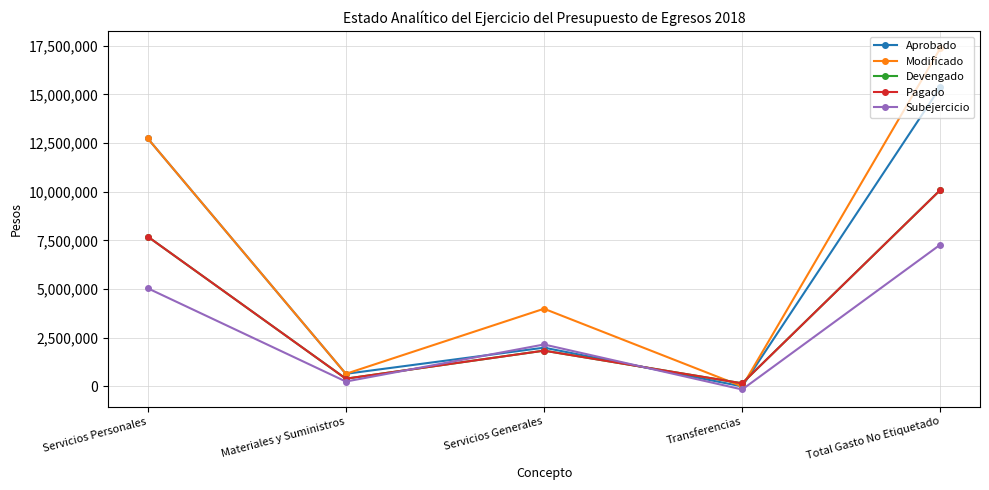

Is this an area chart (filled region under the line)?

No